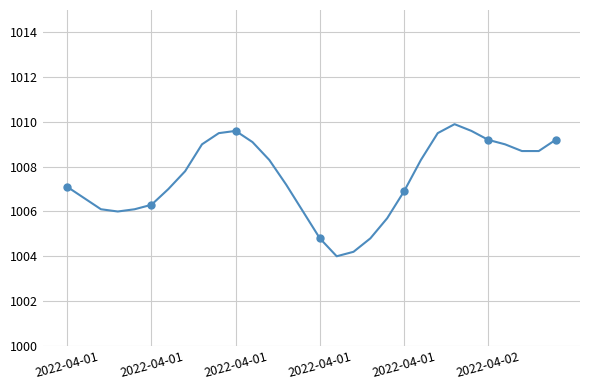

What is the value of the 16th point from the left?

1004.8